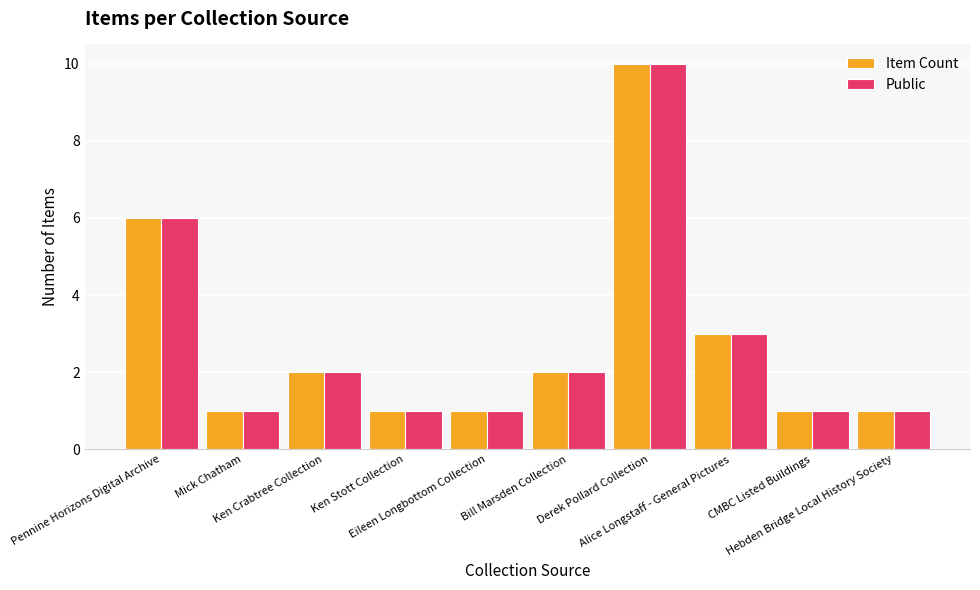

How many series are shown in this chart?

2